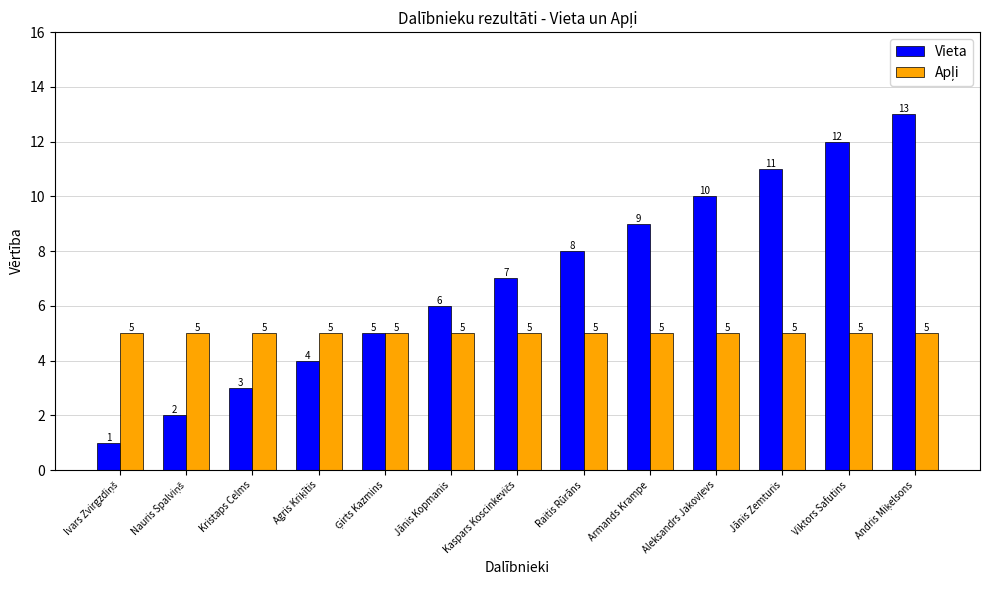

What is the label of the 6th bar from the left?

Jānis Kopmanis